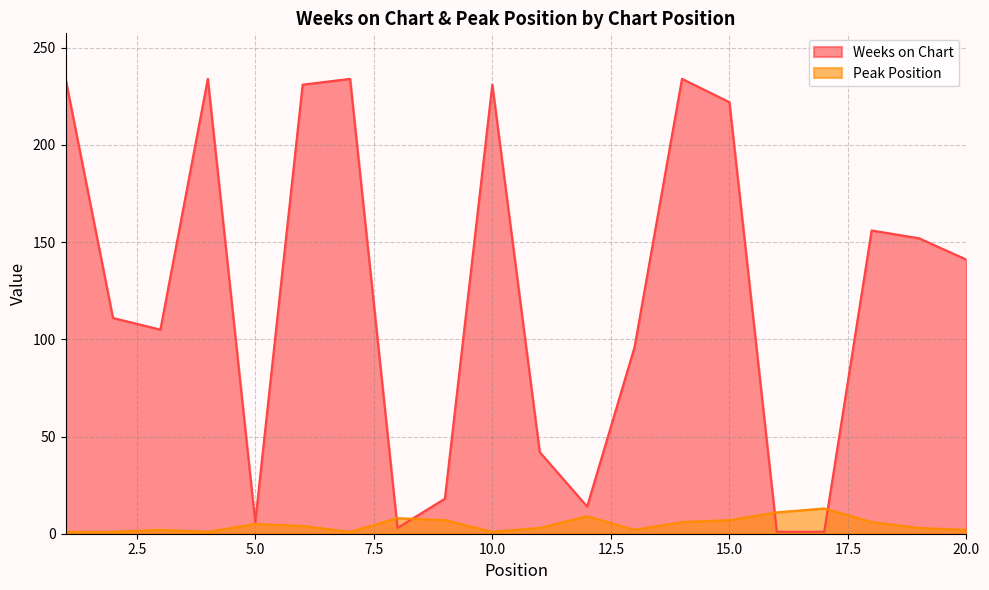

What is the difference between the highest and lowest values at 15.0?

215